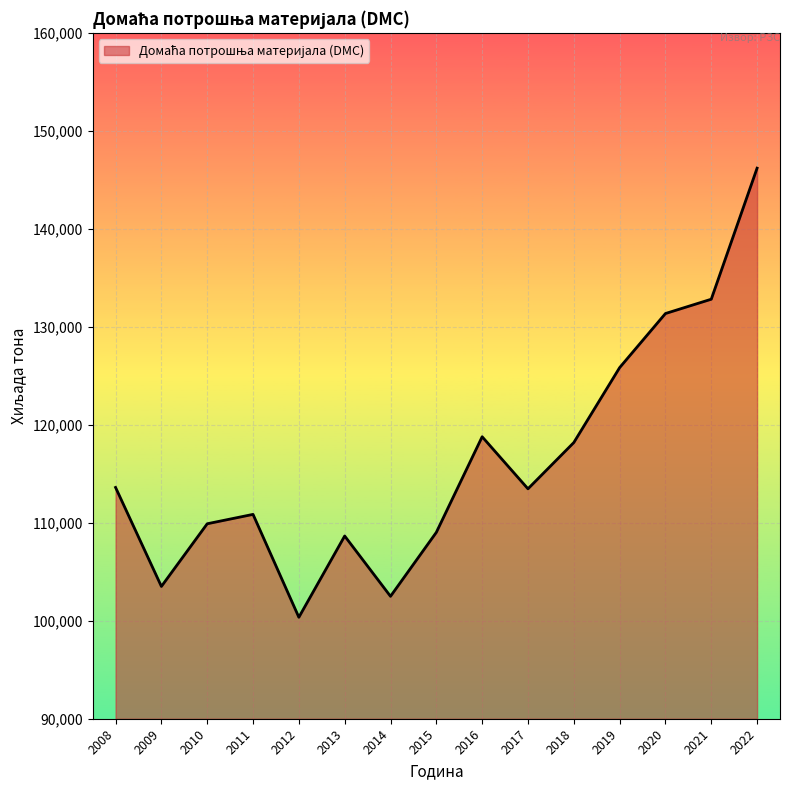

Which has a higher value, 2019 or 2021?

2021